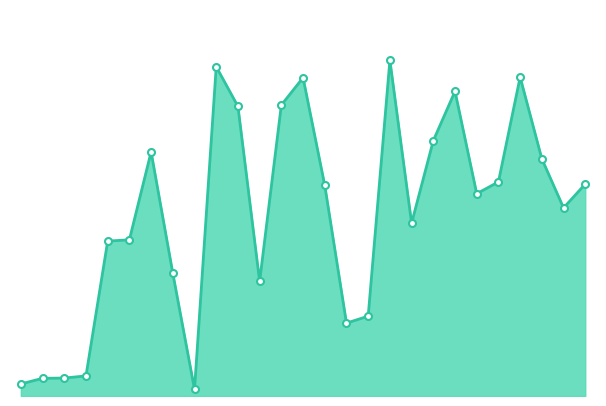

Is this an area chart (filled region under the line)?

Yes